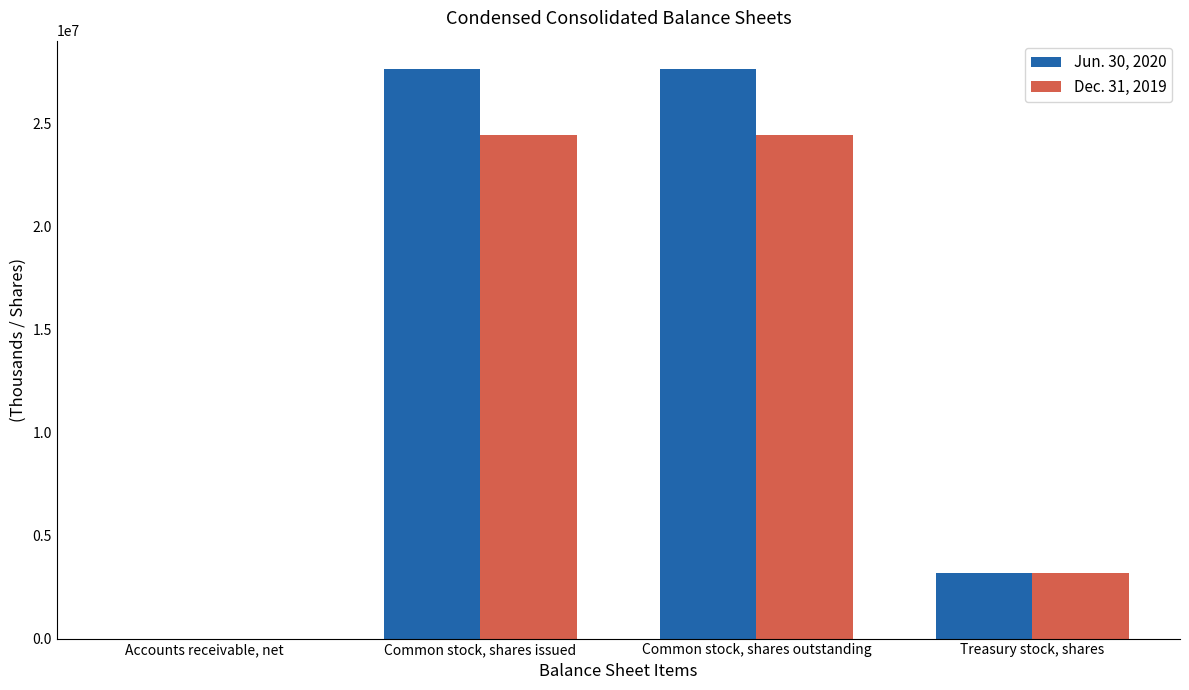

What is the greatest value displayed?

27643000